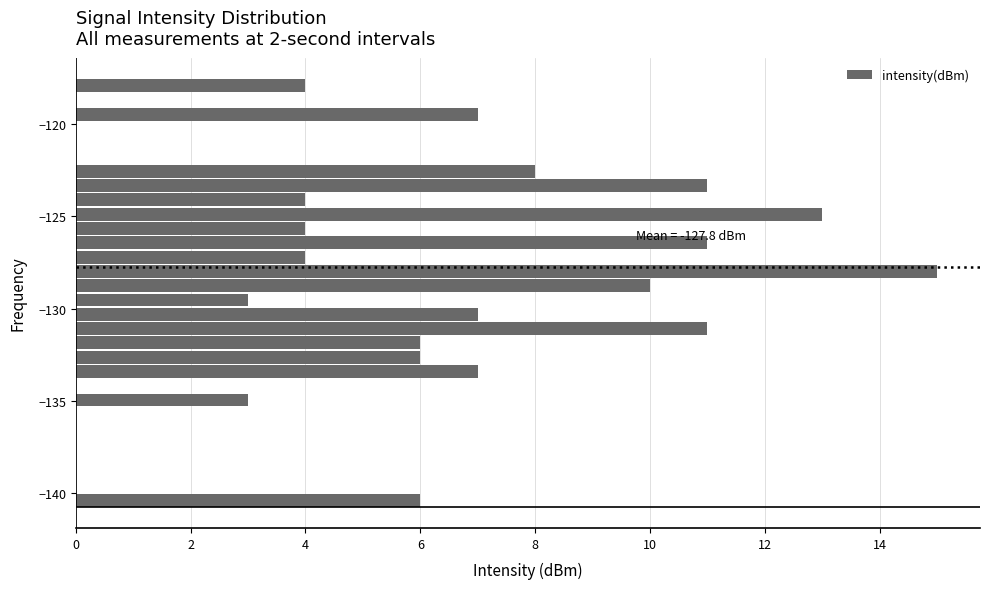

Read against the y-axis, roughly where is the centre of the longest bar?

-128.0